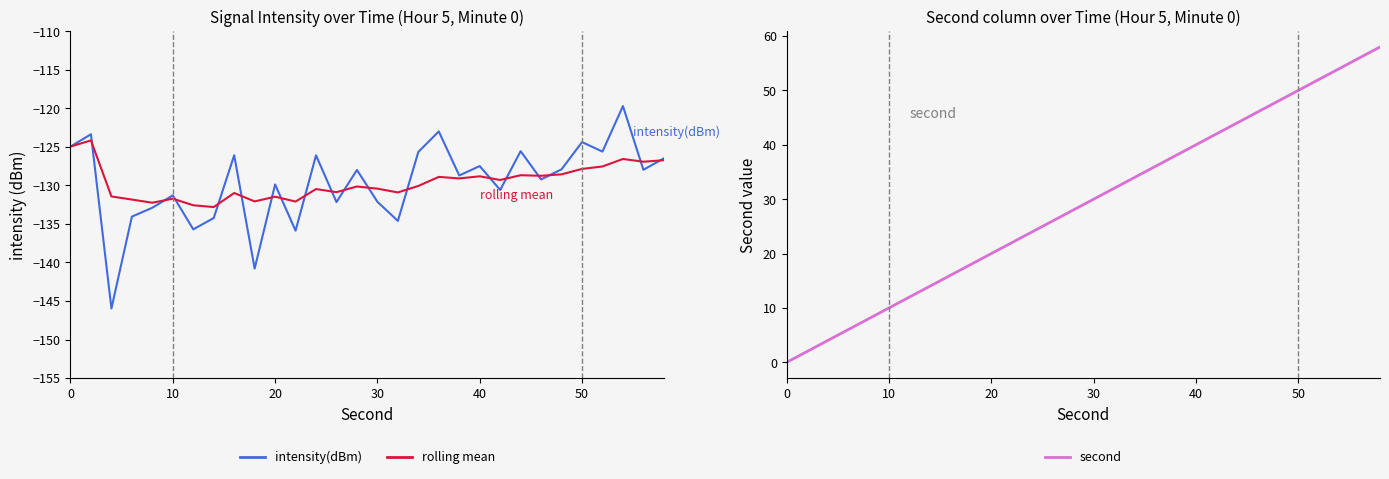

Reading right to left, list all the values displayed in this chart.

intensity(dBm): -126.5	-128.0	-119.7	-125.6	-124.4	-127.9	-129.2	-125.6	-130.6	-127.5	-128.7	-123.0	-125.7	-134.6	-132.1	-128.0	-132.2	-126.1	-135.9	-129.9	-140.8	-126.1	-134.2	-135.7	-131.3	-132.9	-134.1	-146.0	-123.4	-125.0
rolling mean: -126.7	-126.9	-126.6	-127.5	-127.9	-128.6	-128.8	-128.7	-129.3	-128.8	-129.1	-128.9	-130.1	-130.9	-130.4	-130.1	-130.9	-130.5	-132.1	-131.5	-132.1	-131.0	-132.8	-132.6	-131.7	-132.2	-131.8	-131.4	-124.2	-125.0
second: 58.0	56.0	54.0	52.0	50.0	48.0	46.0	44.0	42.0	40.0	38.0	36.0	34.0	32.0	30.0	28.0	26.0	24.0	22.0	20.0	18.0	16.0	14.0	12.0	10.0	8.0	6.0	4.0	2.0	0.0